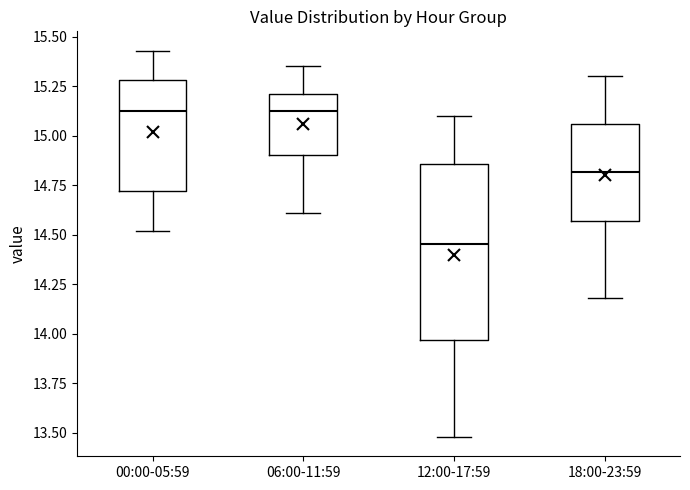

Reading left to right, transcribe this box plot: for each box, give where its median line is, the range the box spans, and where its two whiskers end, as read against the y-axis. The values are not printed on the chart, so give them approximately, as read against the axis.

00:00-05:59: median 15.15, box 14.70 to 15.30, whiskers 14.50 to 15.45
06:00-11:59: median 15.15, box 14.90 to 15.20, whiskers 14.60 to 15.35
12:00-17:59: median 14.45, box 13.95 to 14.85, whiskers 13.50 to 15.10
18:00-23:59: median 14.80, box 14.55 to 15.05, whiskers 14.20 to 15.30